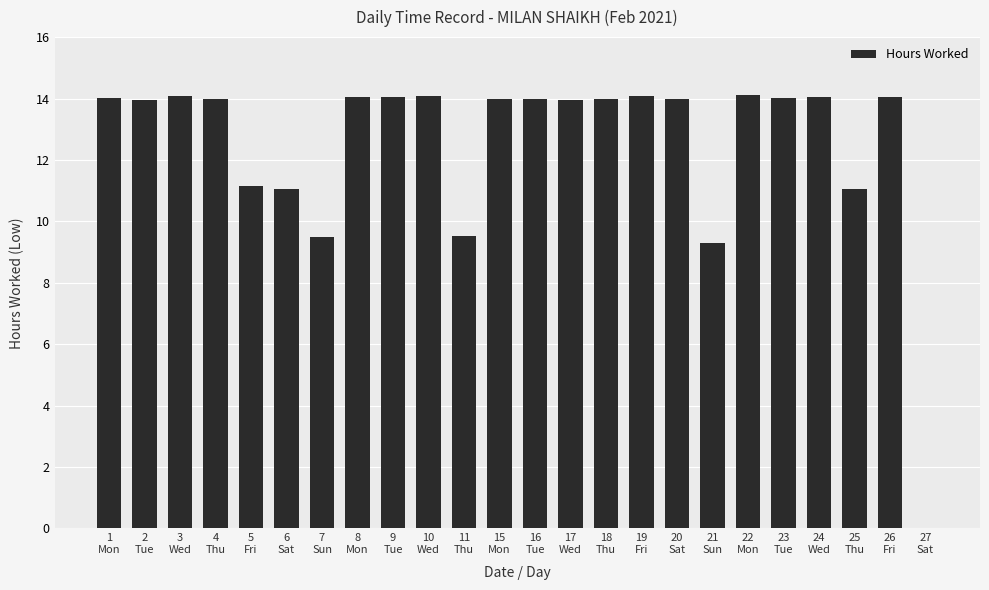

What is the difference between the values at 17
Wed and 27
Sat?

13.9